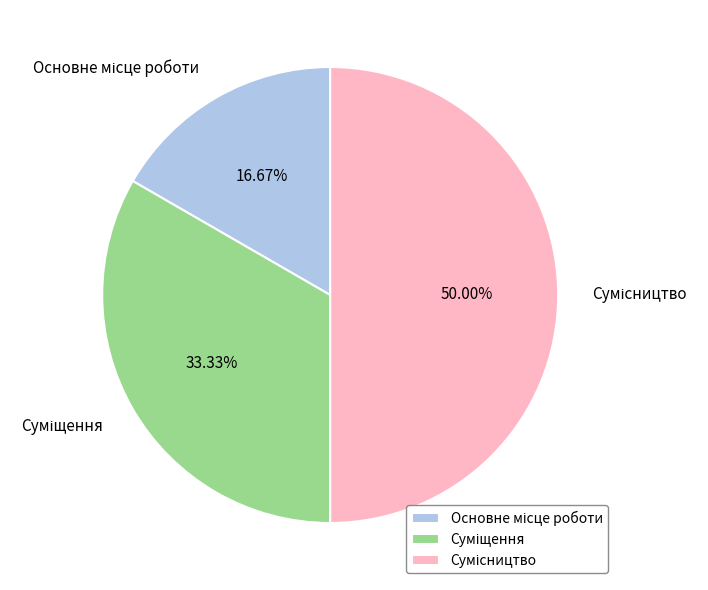

Count the number of slices in the pie.

3